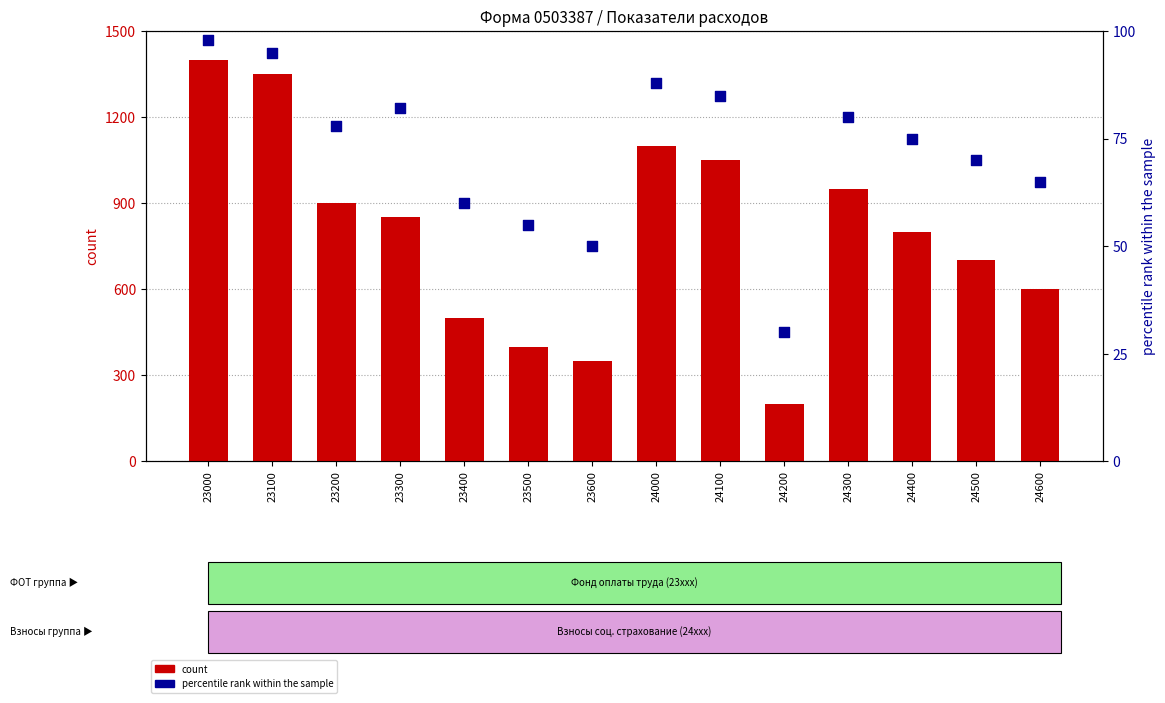

Is the value of percentile rank within the sample at 24500 greater than the value of count at 23000?

No